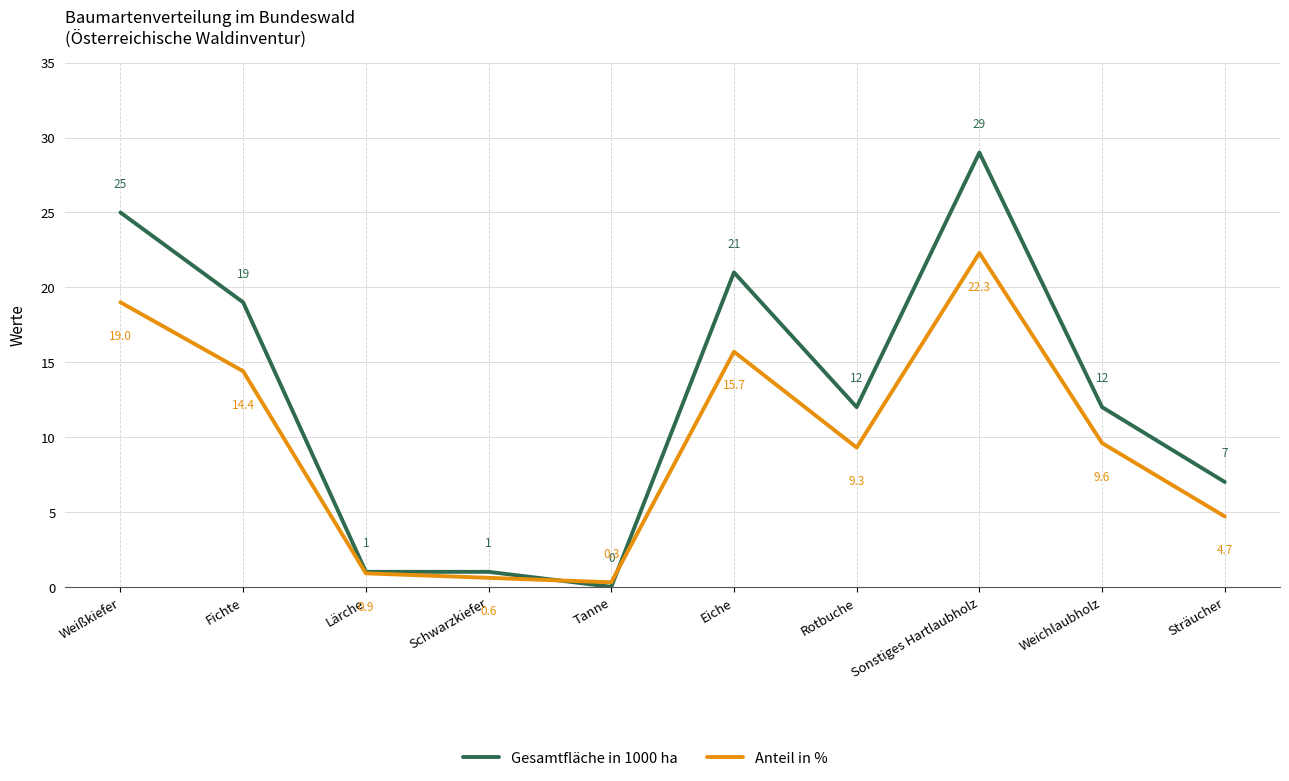

What position from the left is Rotbuche?

7